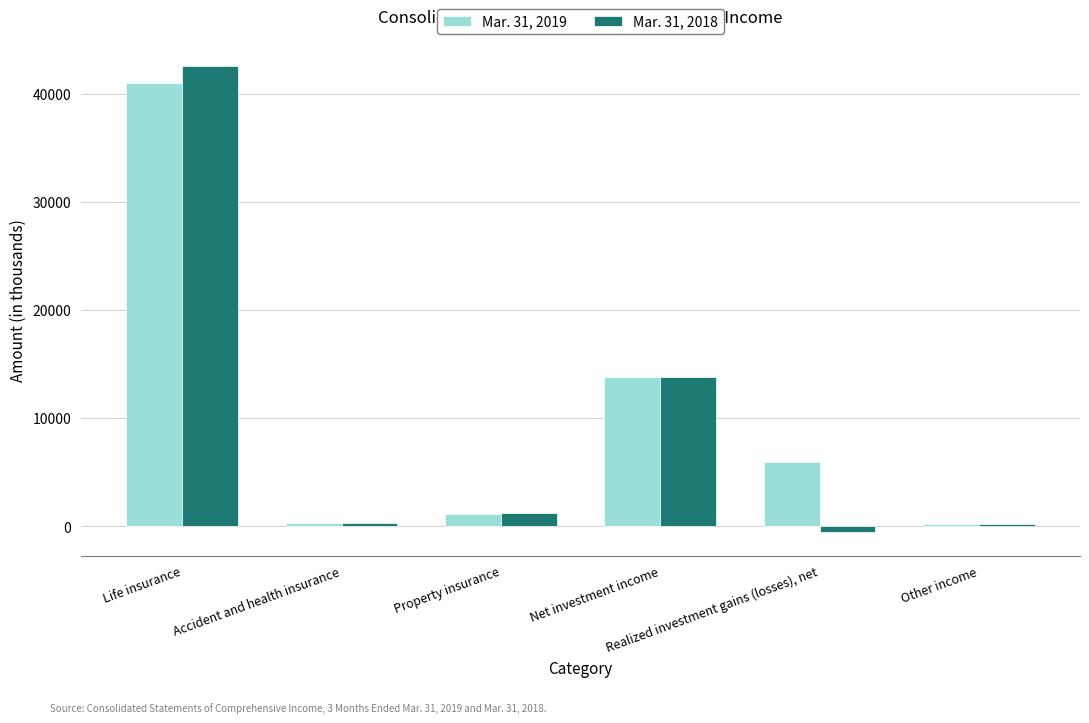

Which series has the largest range (max minus min)?

Mar. 31, 2018